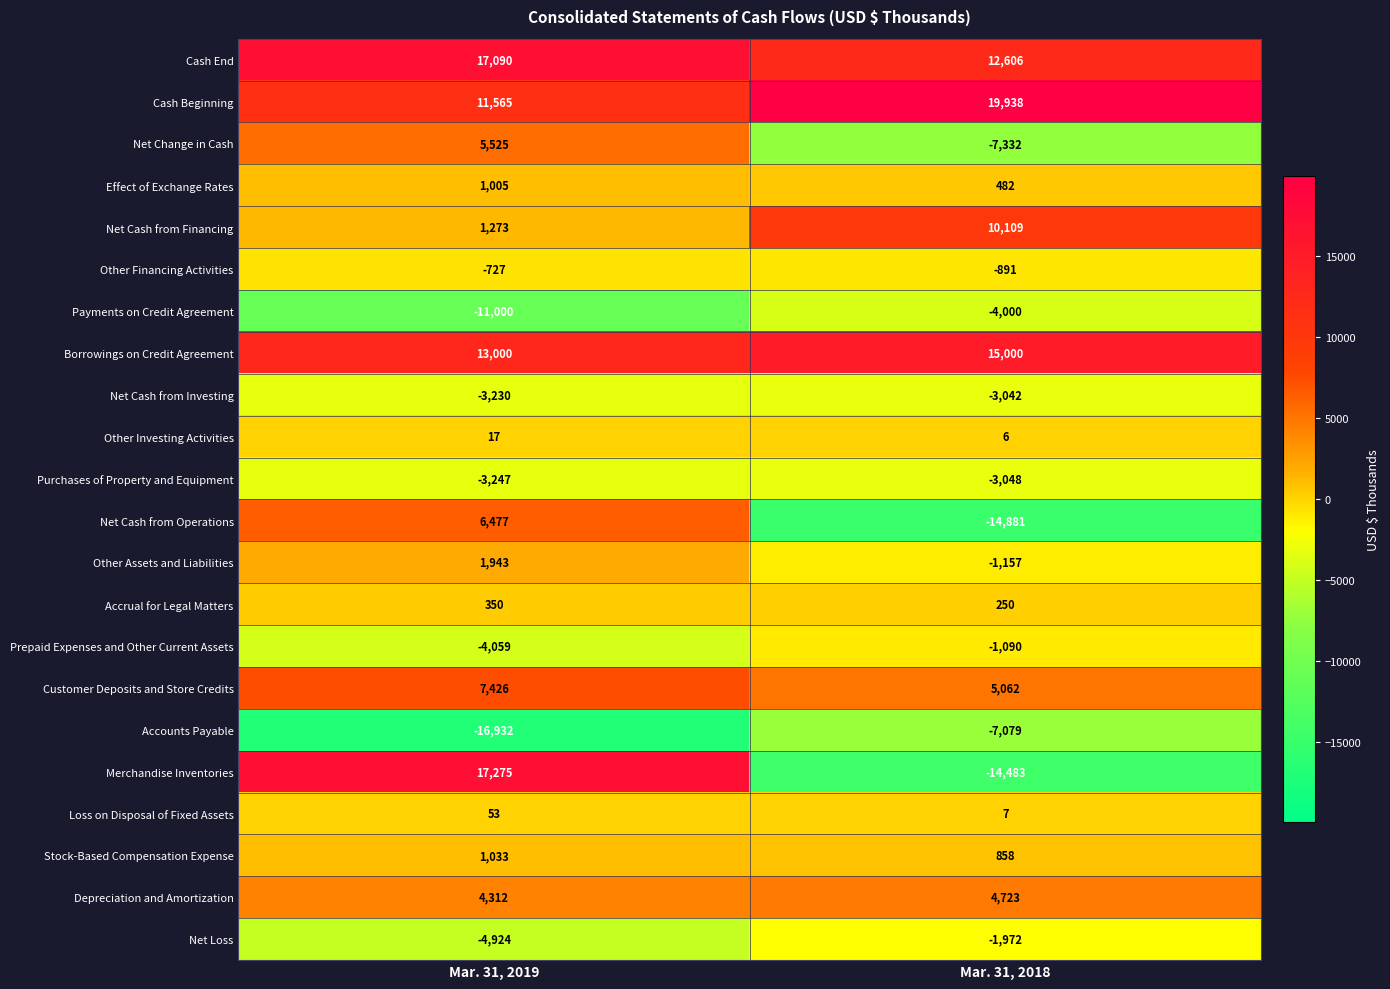

Which series has the largest total across all categories?

Cash Beginning